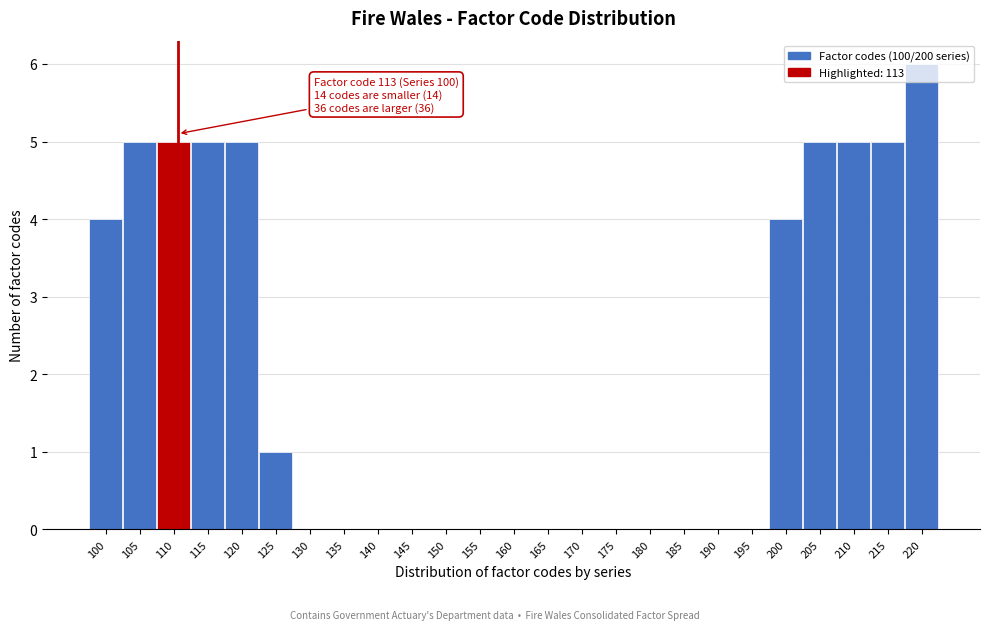

Which category has the highest value across all series?

220